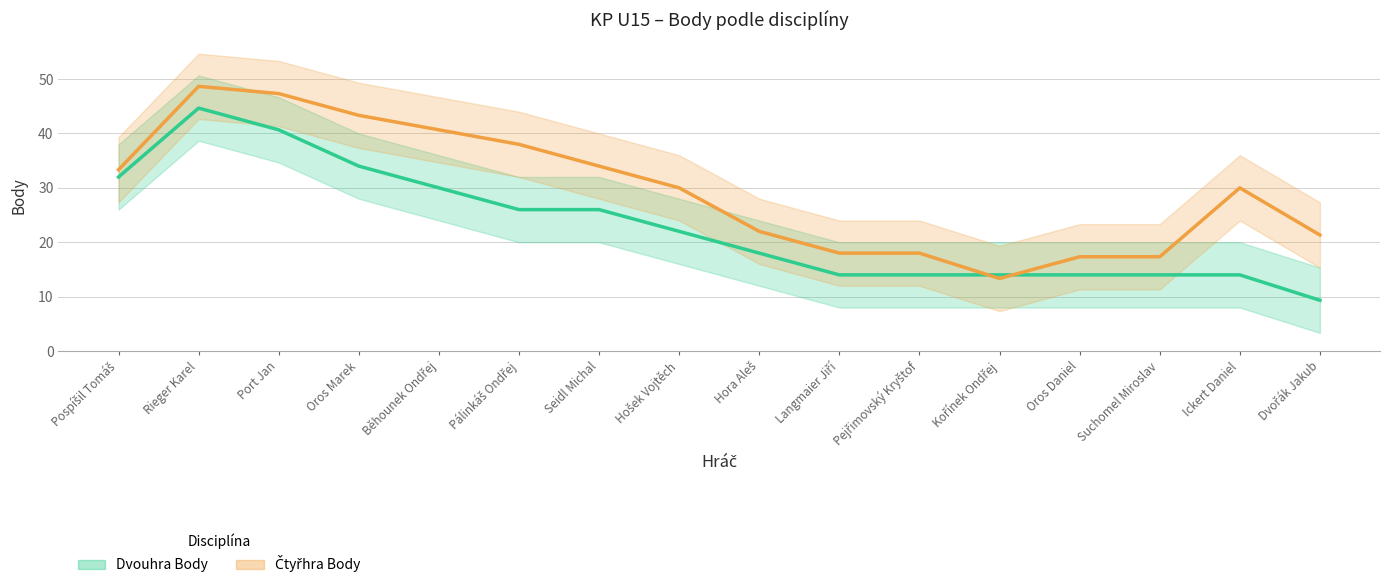

Between Dvořák Jakub and Hora Aleš, which is larger?

Hora Aleš